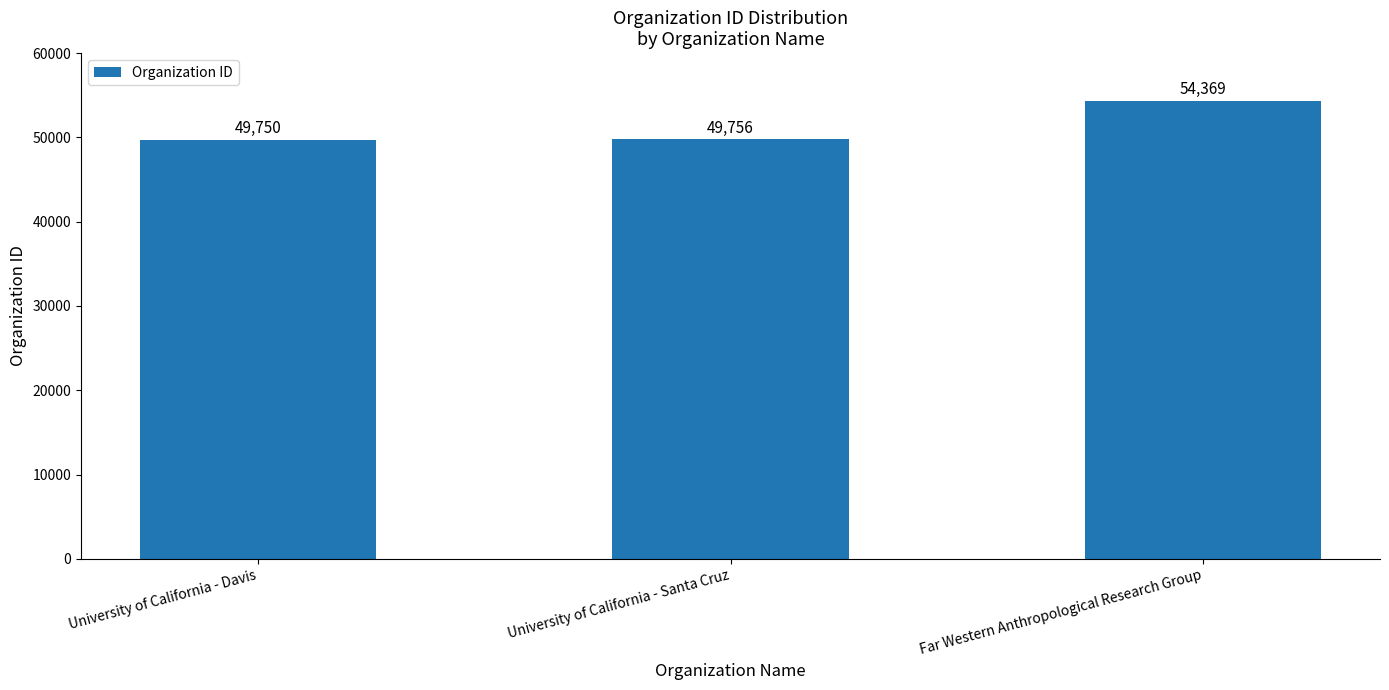

What position from the right is University of California - Santa Cruz?

2